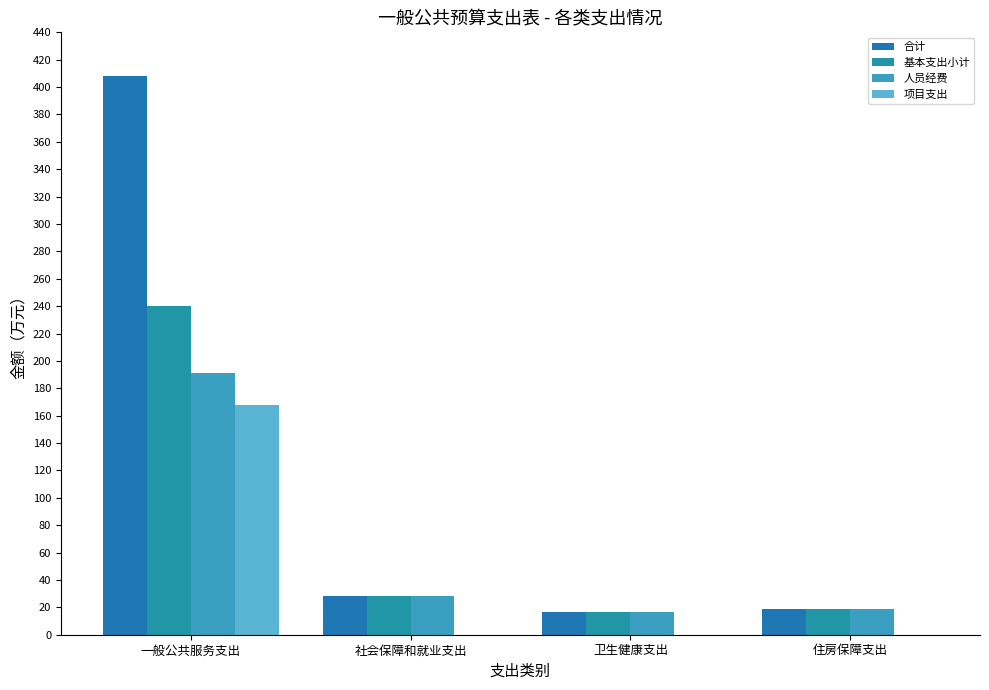

How many series are shown in this chart?

4